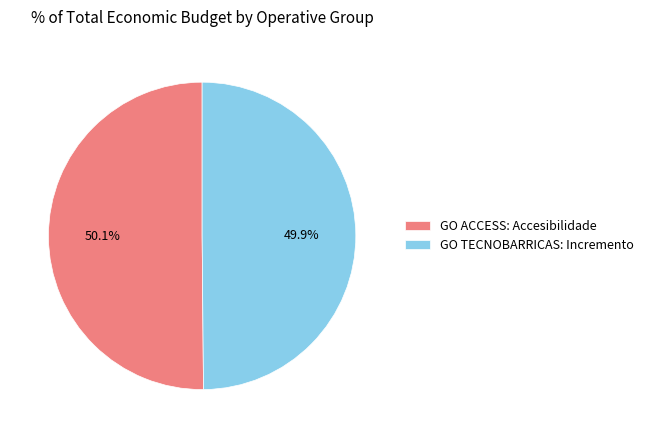

True or false: GO TECNOBARRICAS: Incremento accounts for 50% of the total.

True